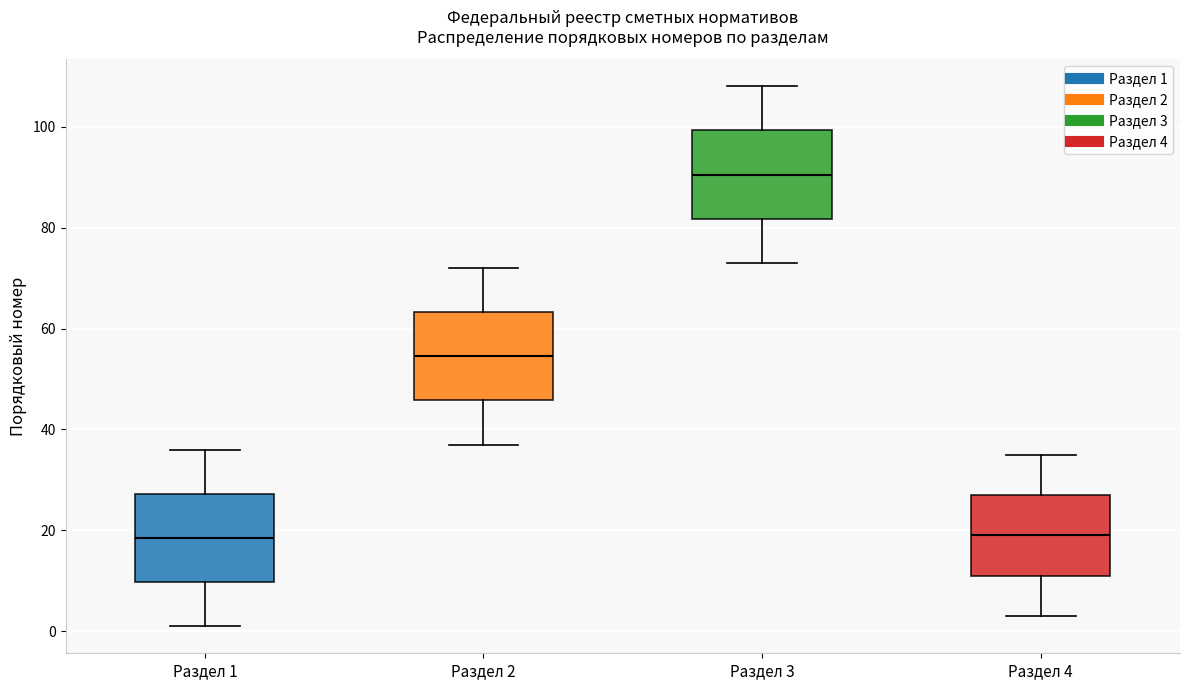

Reading left to right, read every box against the y-axis: the position of its median line, the range the box covers, and the ends of its whiskers. The values are not printed on the chart, so give them approximately, as read against the axis.

Раздел 1: median 18, box 10 to 28, whiskers 2 to 36
Раздел 2: median 54, box 46 to 64, whiskers 38 to 72
Раздел 3: median 90, box 82 to 100, whiskers 74 to 108
Раздел 4: median 20, box 12 to 28, whiskers 4 to 36